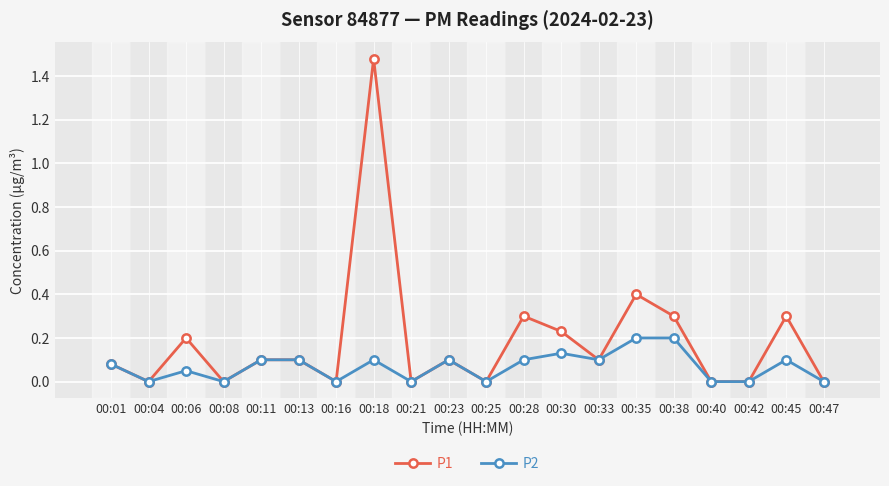

What is the difference between the second highest and minimum values in the P1 series?

0.4